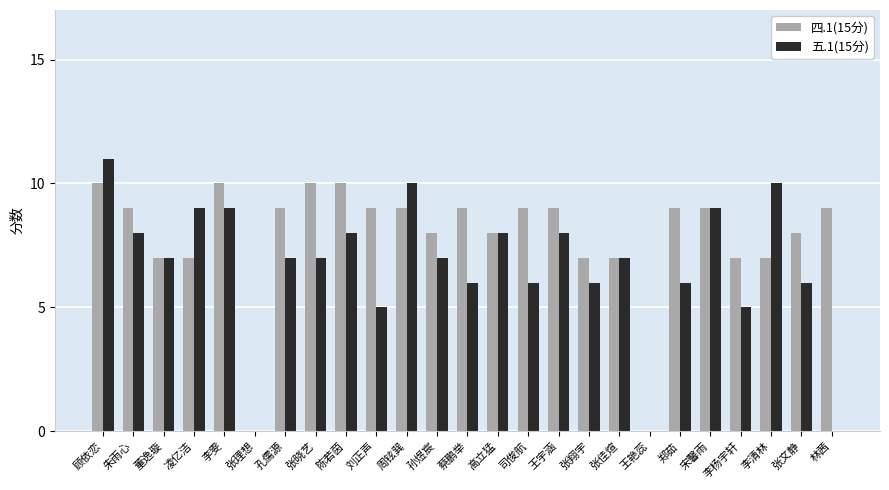

What are all the series names shown in the legend?

四.1(15分), 五.1(15分)